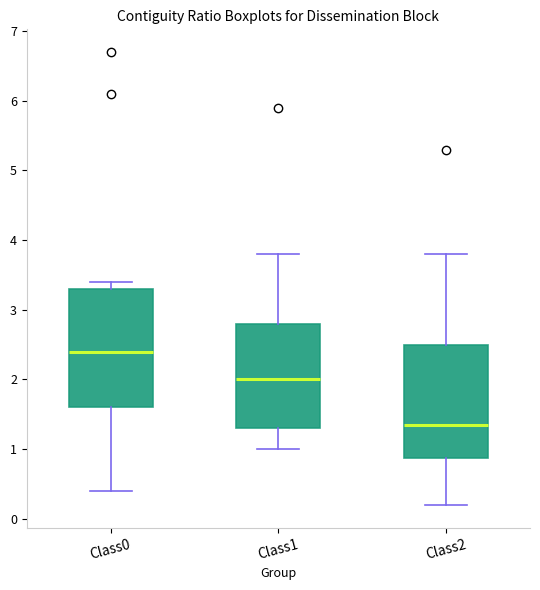

Where does the upper whisker of the box for Class1 end on the y-axis? The values are not printed on the chart, so give them approximately, as read against the axis.

3.8